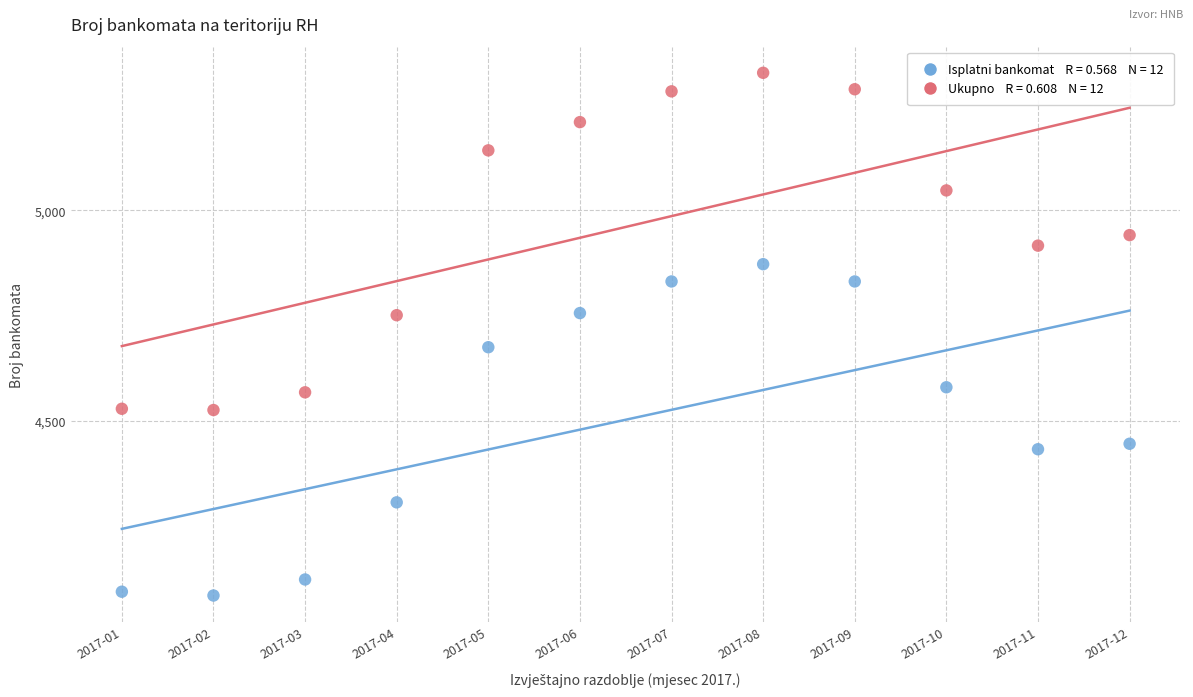

Across all data points, what is the range of Y values (max minus min)?

1240